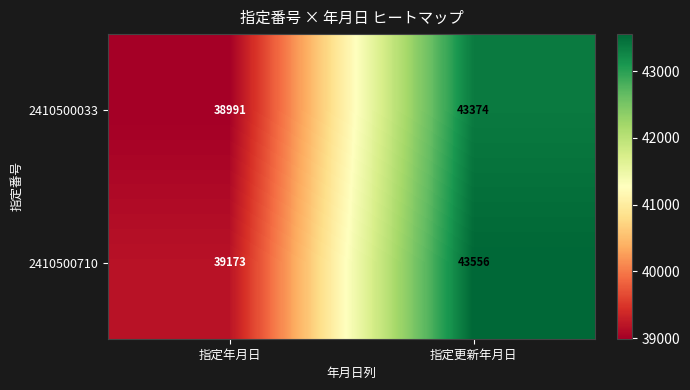

Reading left to right, extract all data points from this chart.

2410500033: 指定年月日=38991	指定更新年月日=43374
2410500710: 指定年月日=39173	指定更新年月日=43556